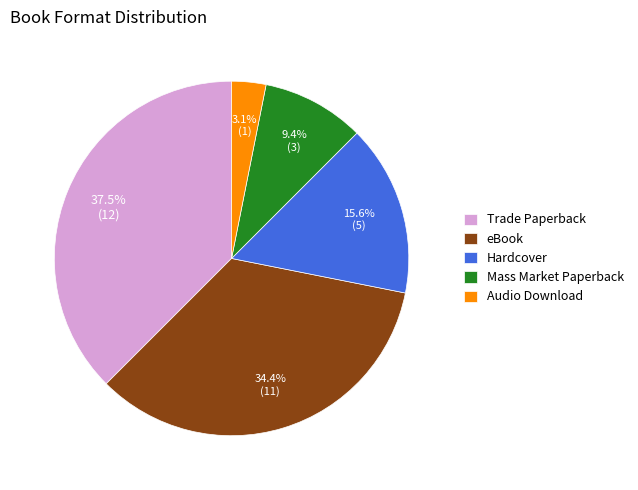

How many segments does this pie chart have?

5